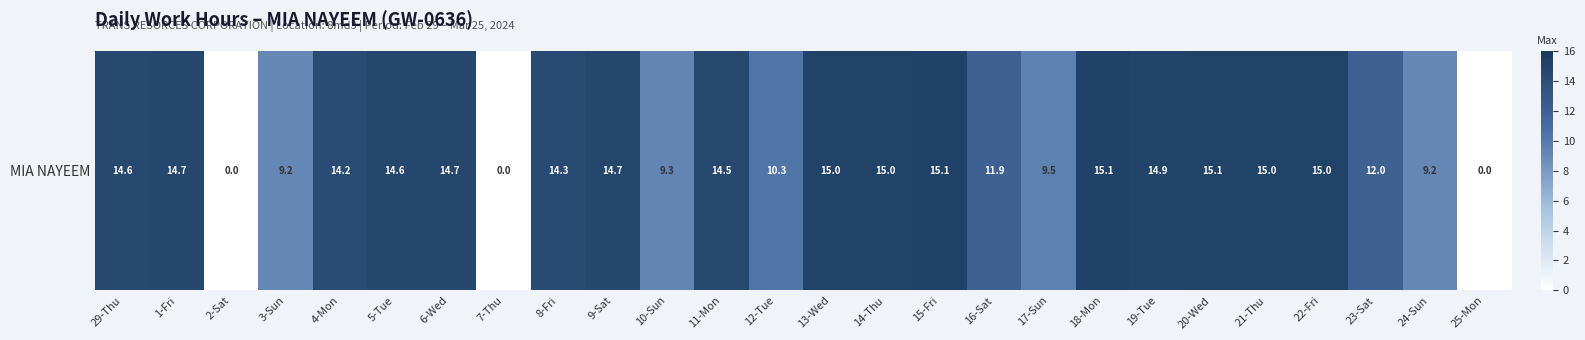

What is the difference between the maximum and minimum values?

15.1